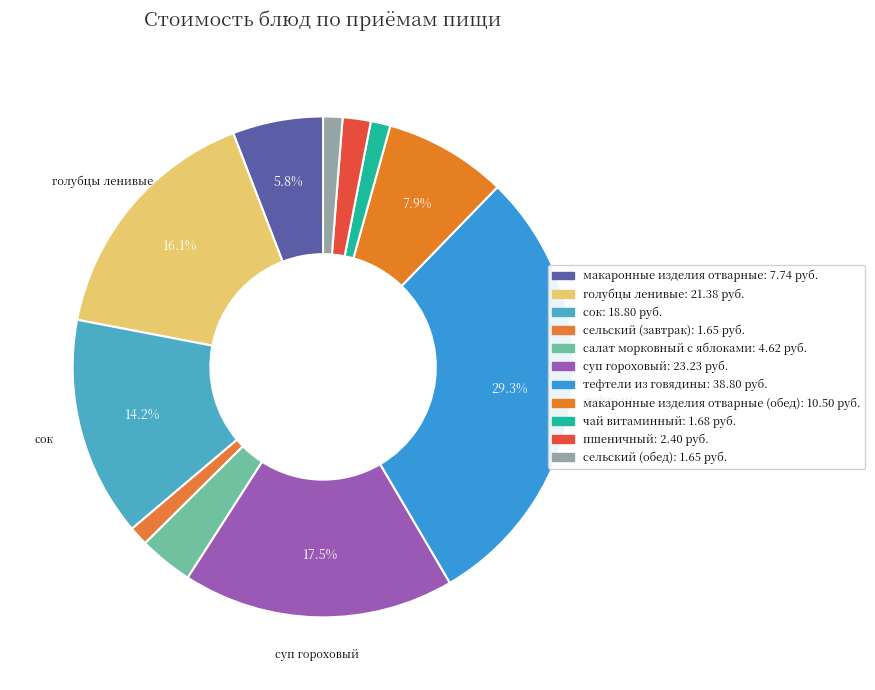

Which slice is the largest?

тефтели из говядины